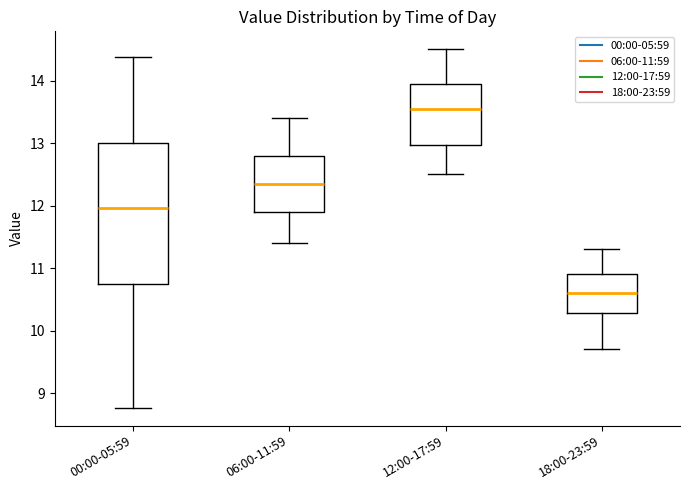

Where does the lower whisker of the box for 00:00-05:59 end on the y-axis? The values are not printed on the chart, so give them approximately, as read against the axis.

8.8